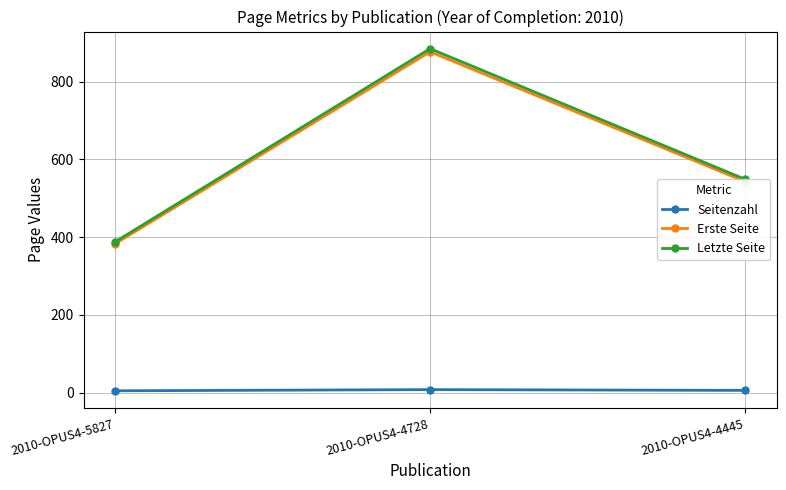

What is the average value of the Letzte Seite series?

607